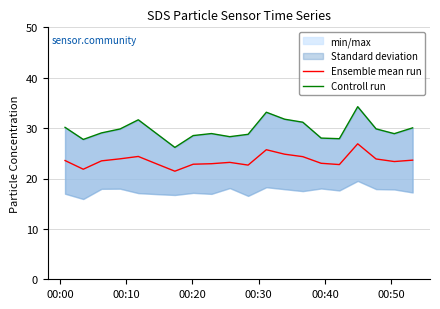

What is the minimum value for Ensemble mean run?

21.5